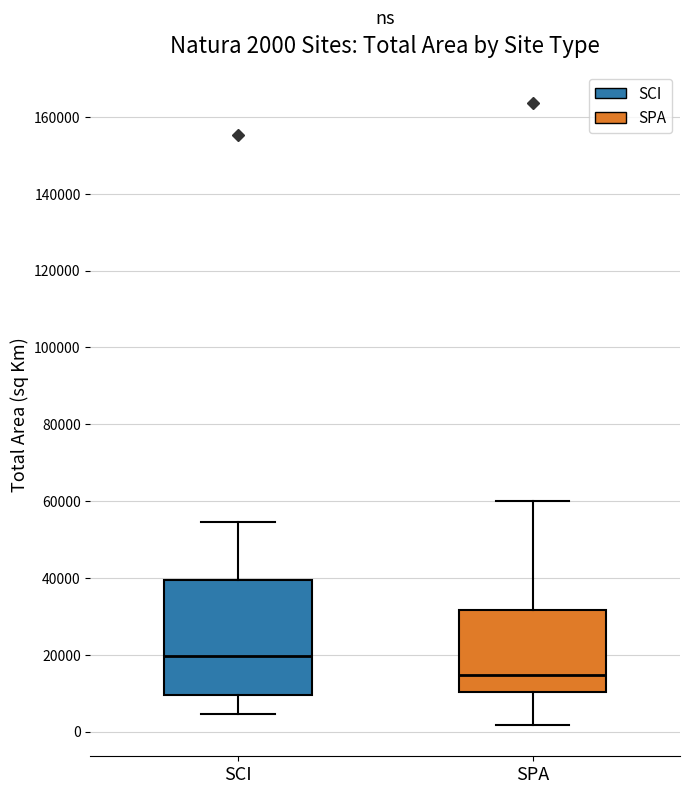

Which box's median line is the highest?

SCI